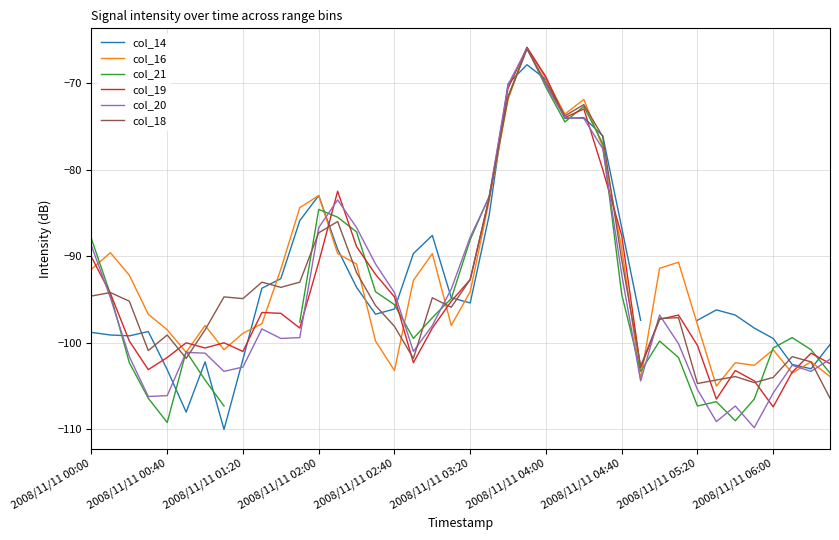

At which category is the sum across all series the highest?

23